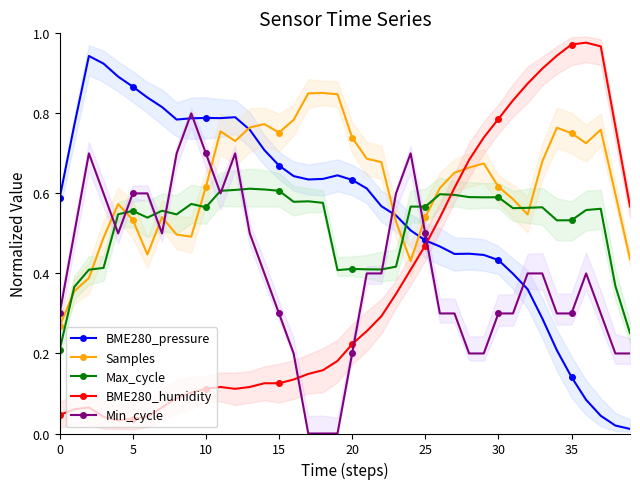

What is the highest value of the BME280_pressure series?

0.9